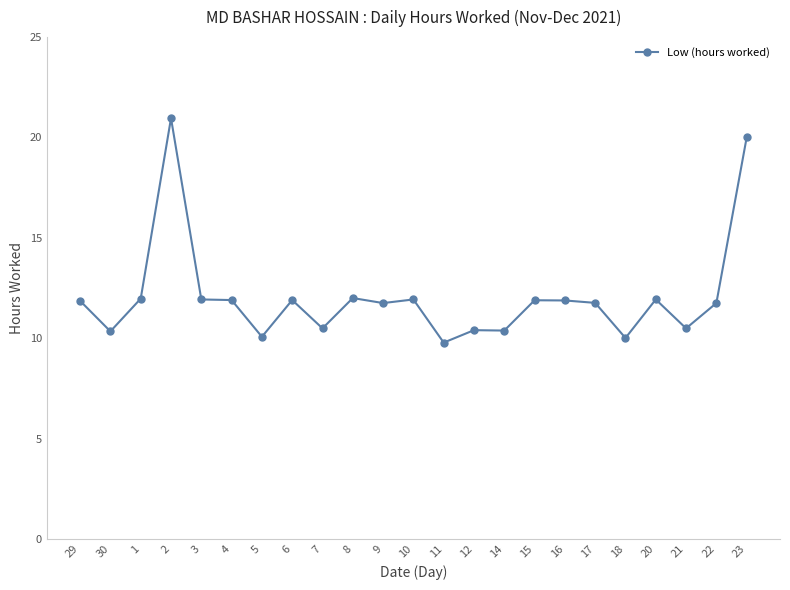

Count the number of categories in the chart.

23